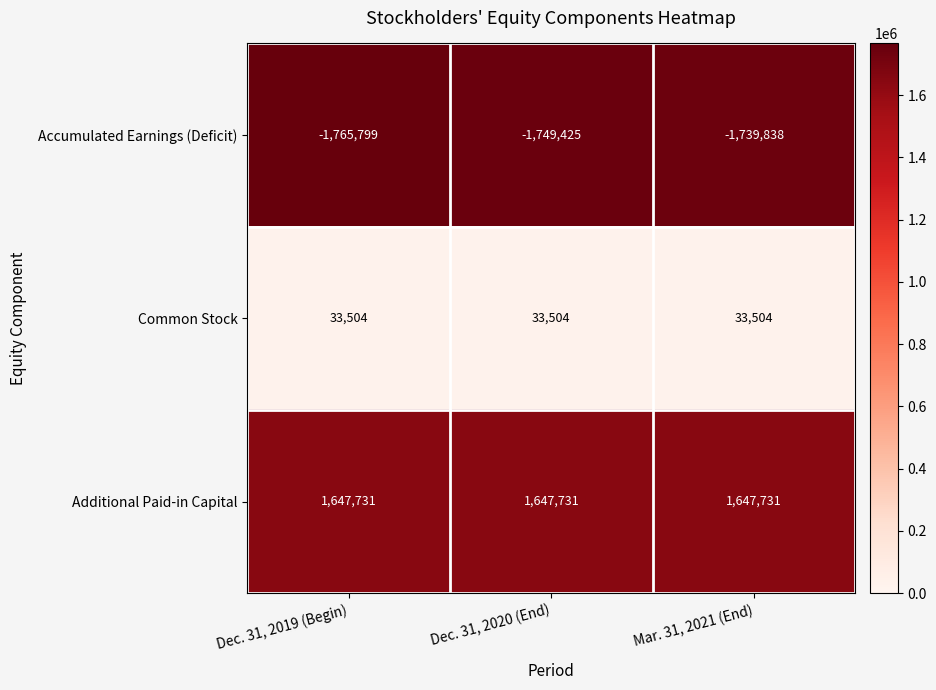

The Common Stock series shows 9788 at Dec. 31, 2020 (End). True or false?

False